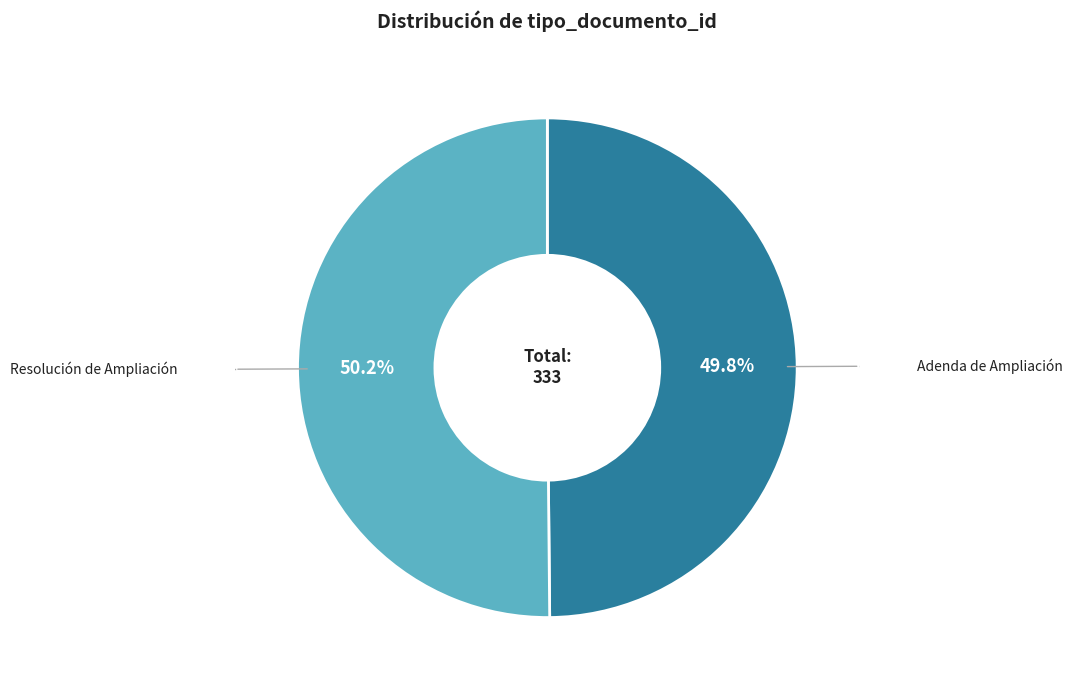

Is there a majority slice in this chart?

Yes